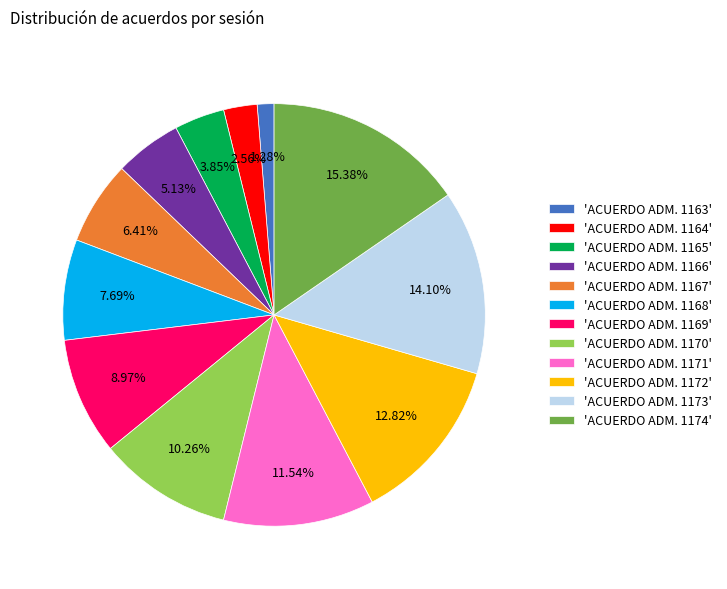

To the nearest percent, what is the average slice percentage?

8%